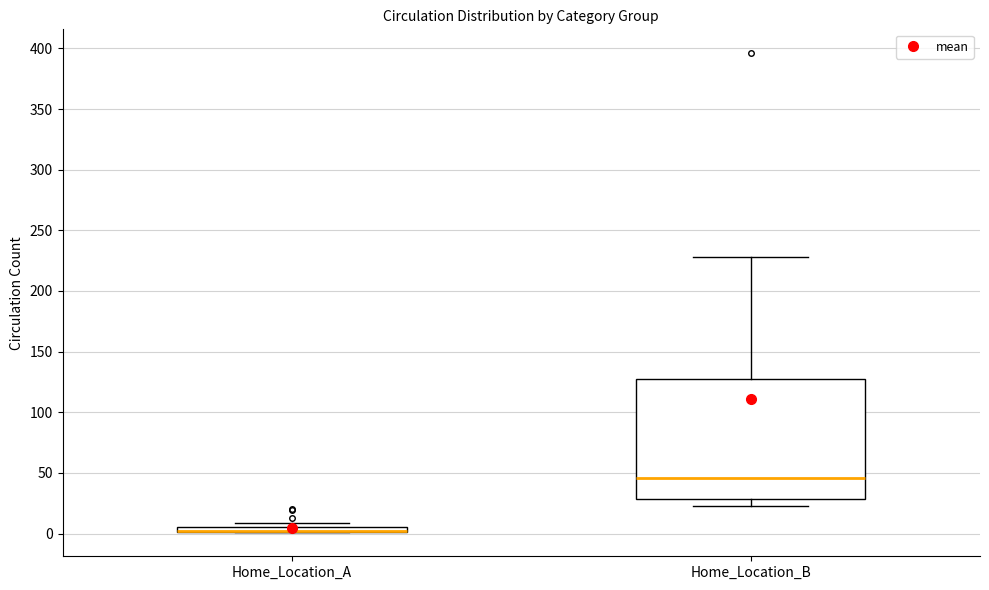

Which box is the tallest, from its lower edge to its upper edge?

Home_Location_B